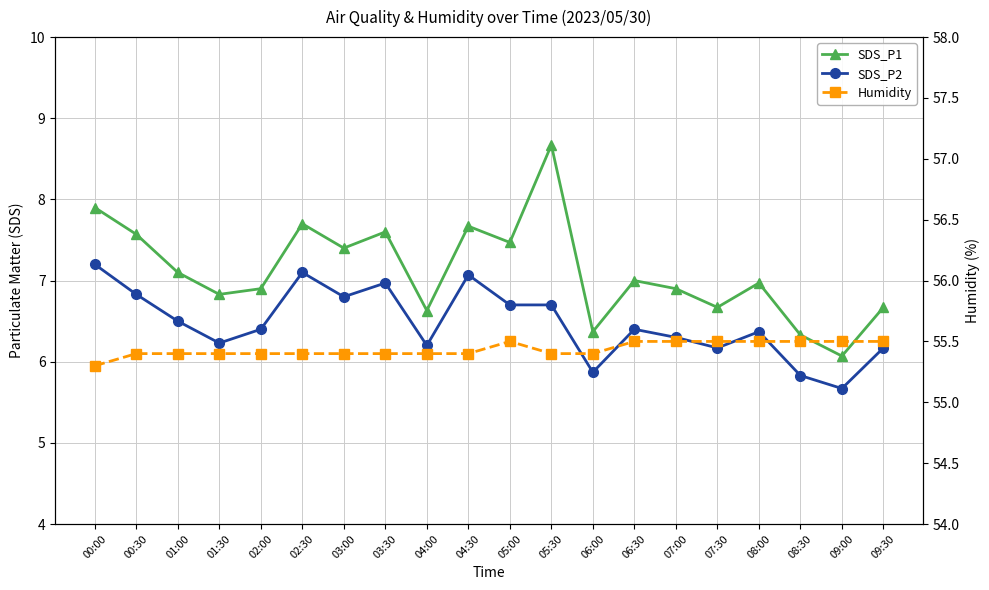

How many values in the SDS_P2 series exceed 6?

17